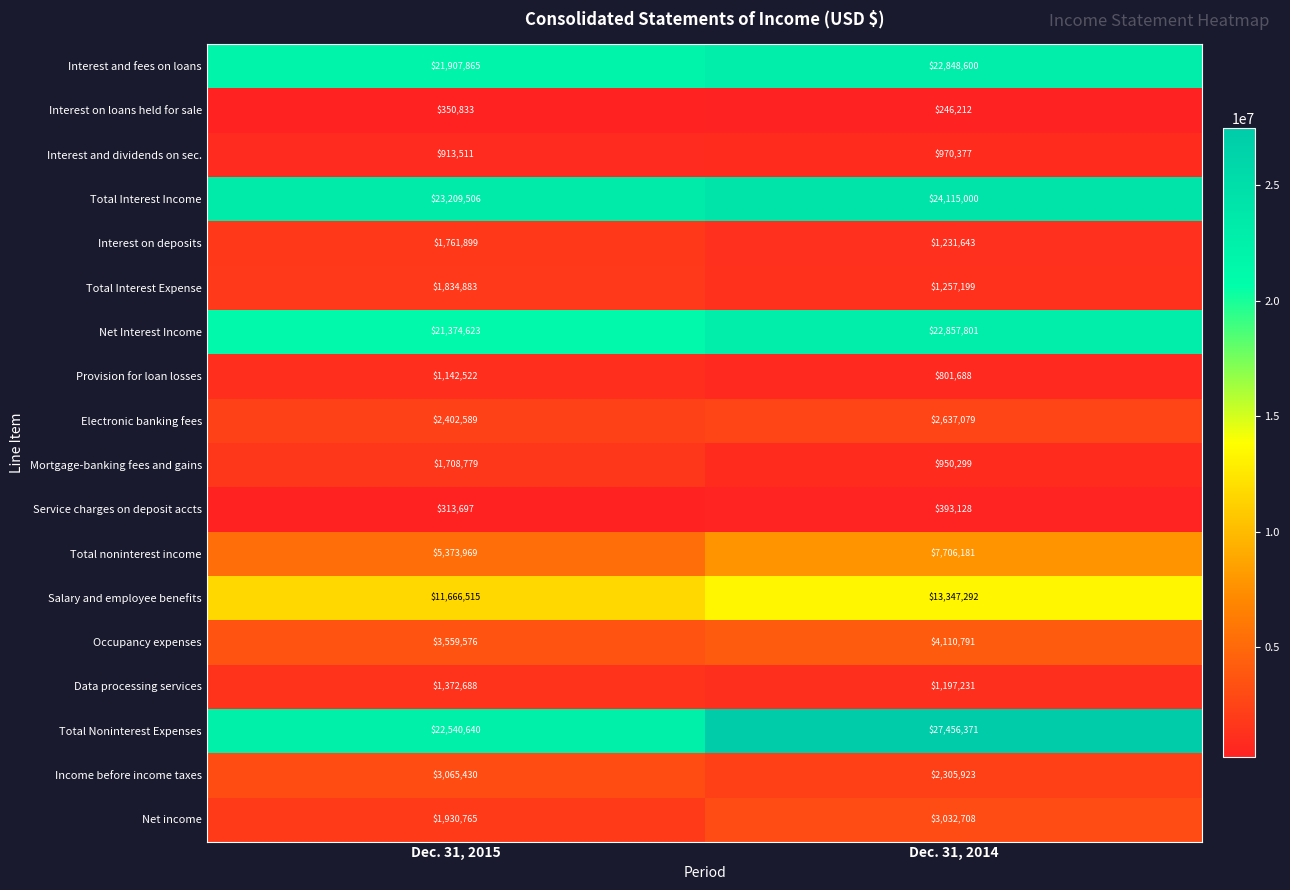

Which category has the highest value in the Net income series?

Dec. 31, 2014